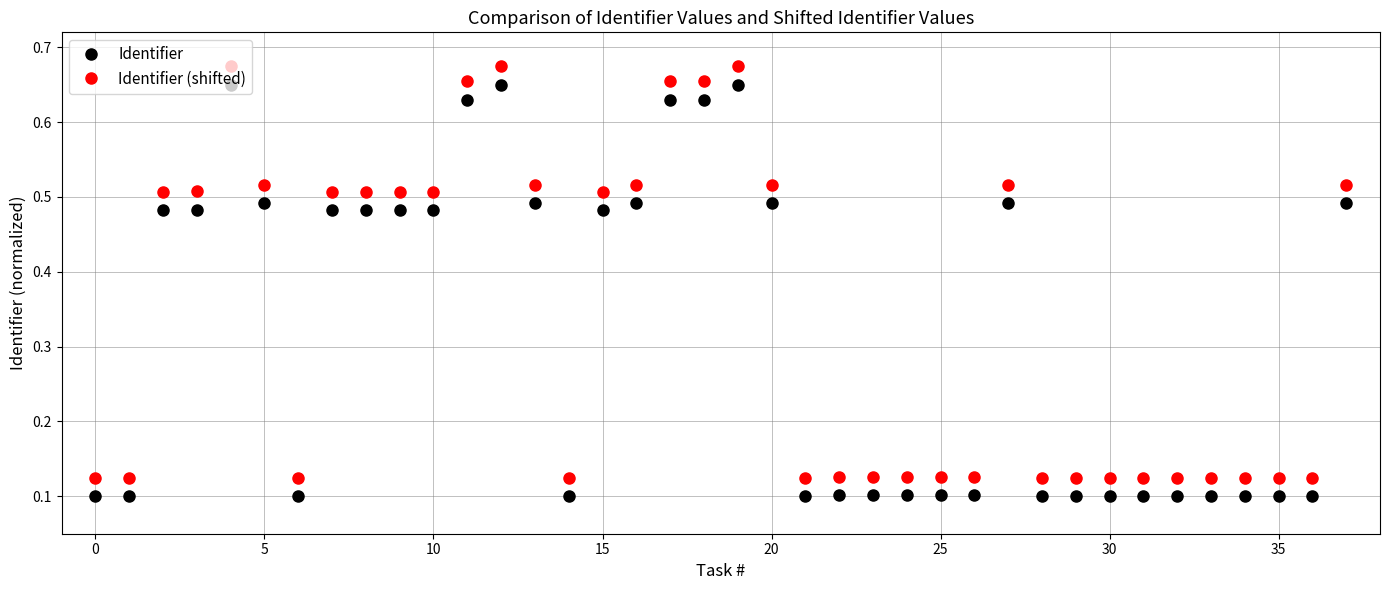

How many Identifier (shifted) values are between 0 and 1?

38